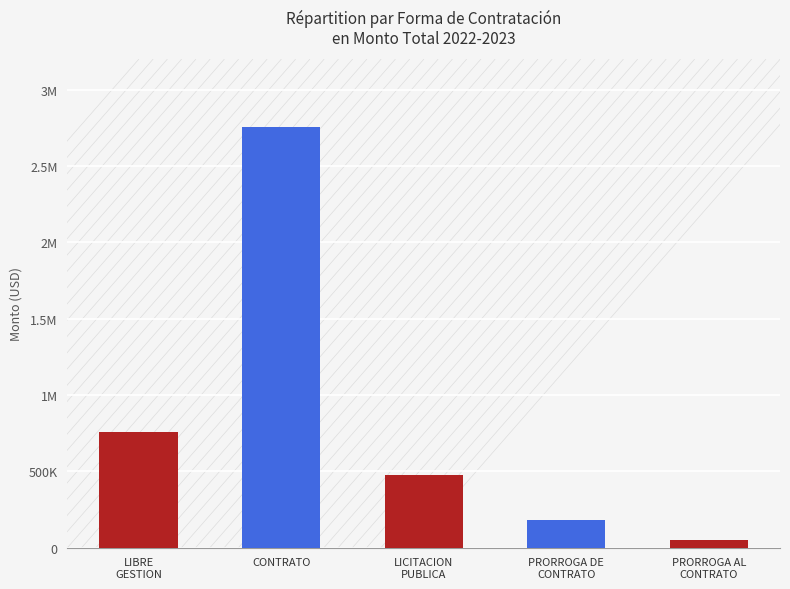

What is the label of the 5th bar from the left?

PRORROGA AL
CONTRATO